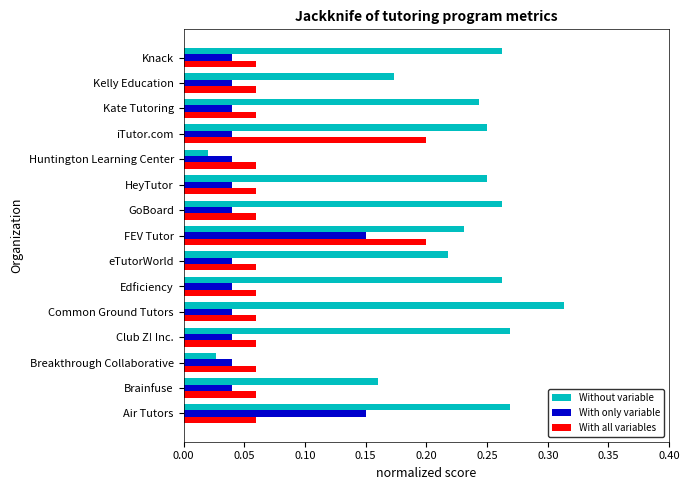

At which category is the sum across all series the highest?

FEV Tutor